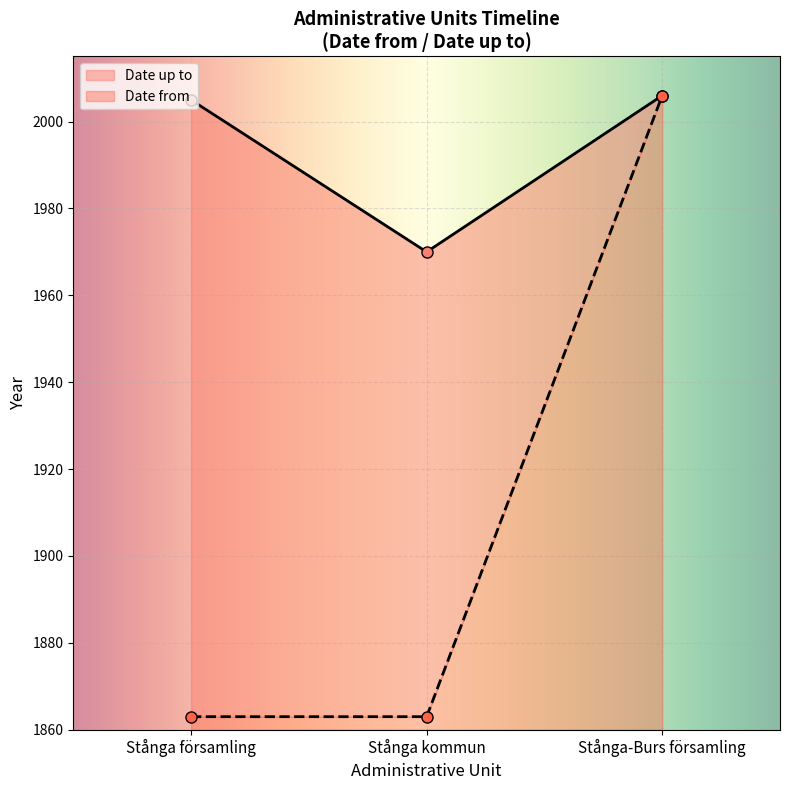

Read the value at Stånga kommun.

1970